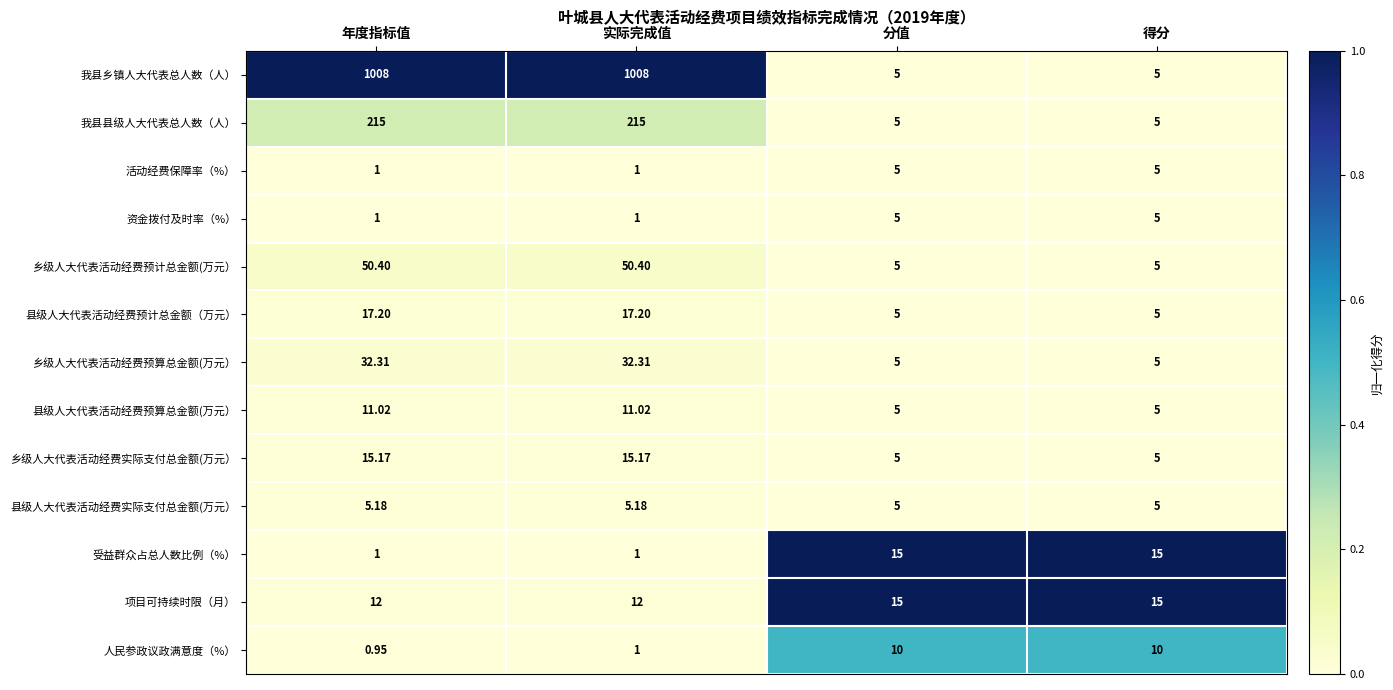

How many values in the 县级人大代表活动经费预算总金额(万元） series exceed 11?

2